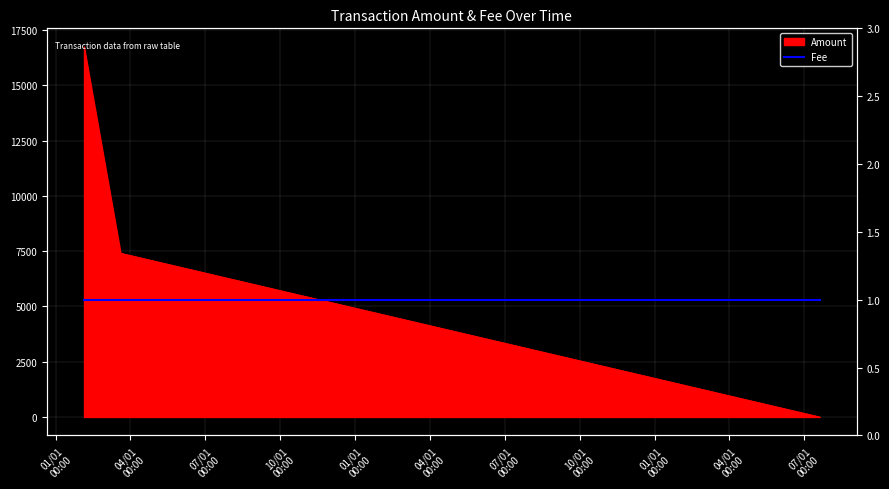

What is the sum of the values at 2017-07-20 17:58:59 and 2015-02-03 14:44:09?

16745